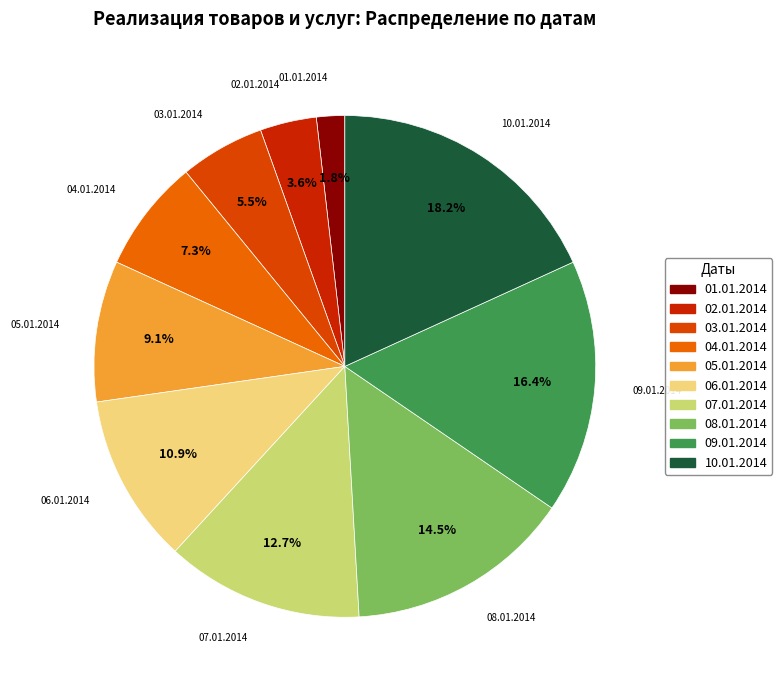

Is it true that 01.01.2014 is 11% of the pie?

False